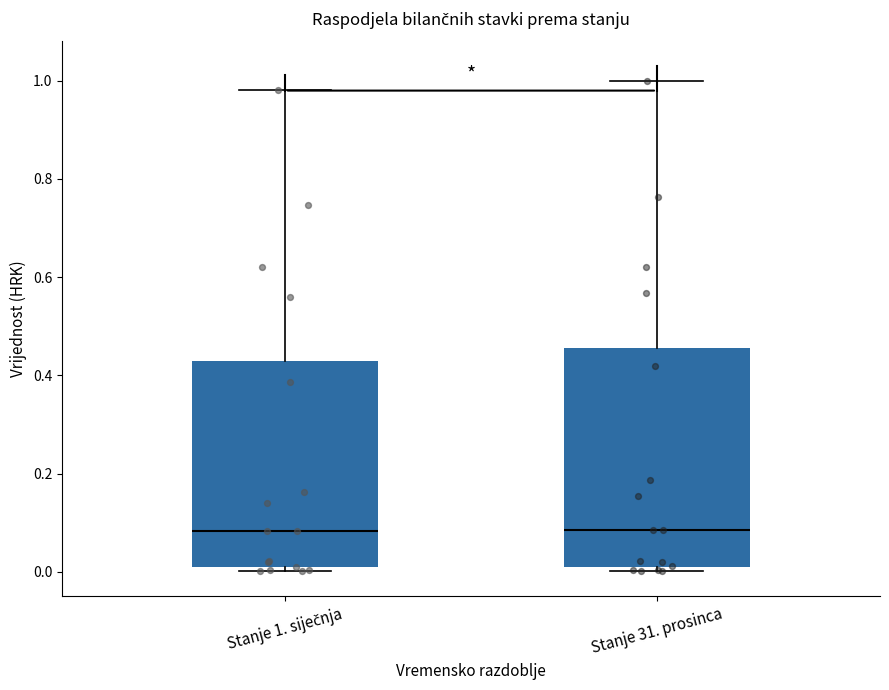

Reading left to right, transcribe this box plot: for each box, give where its median line is, the range the box spans, and where its two whiskers end, as read against the y-axis. The values are not printed on the chart, so give them approximately, as read against the axis.

Stanje 1. siječnja: median 0.08, box 0.00 to 0.42, whiskers 0.00 (just below the box's lower edge) to 0.98
Stanje 31. prosinca: median 0.08, box 0.00 to 0.46, whiskers 0.00 (just below the box's lower edge) to 1.00